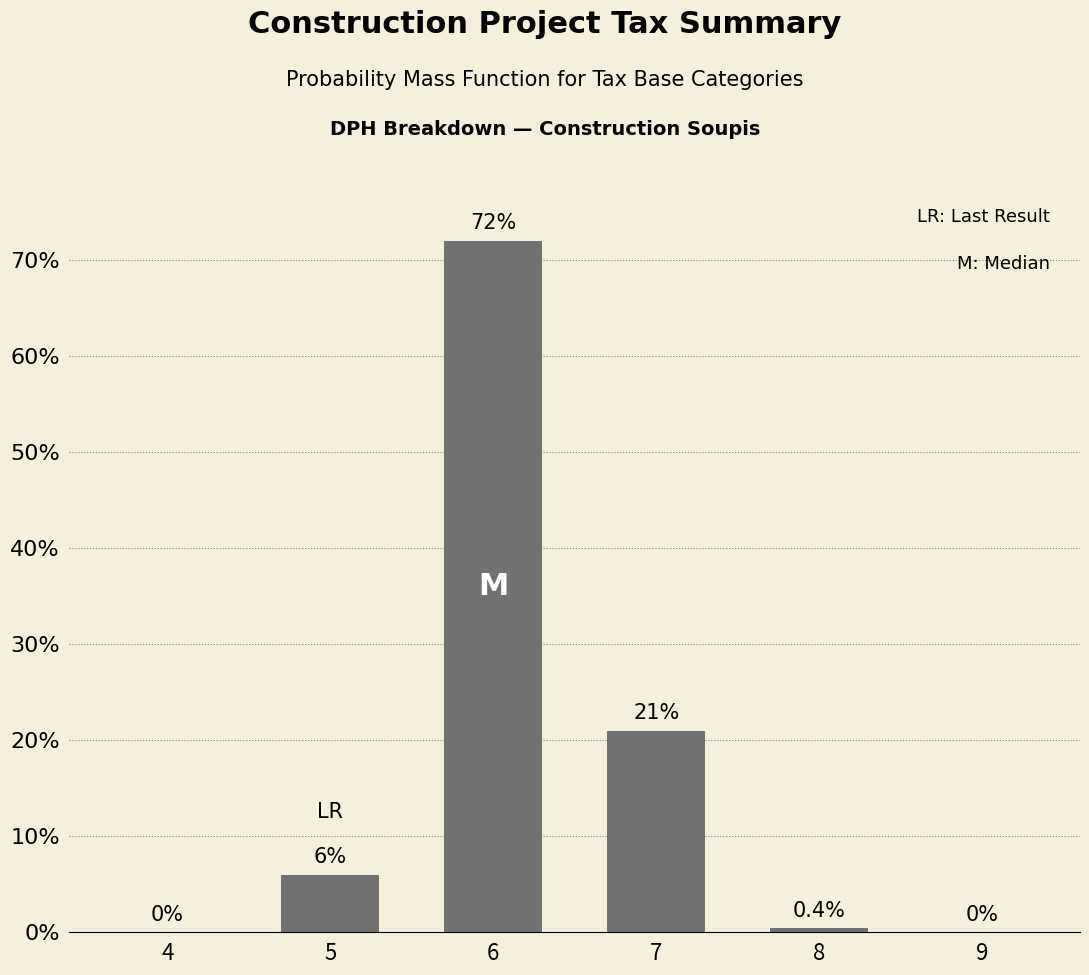

What is the change in value from 8 to 9?

-0.4